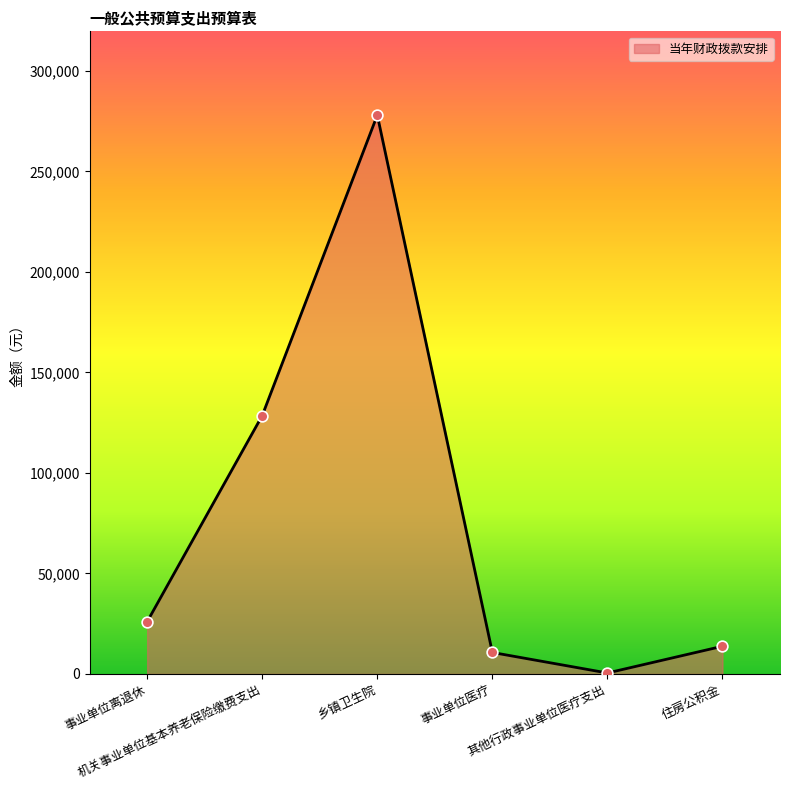

Approximately how many times larger is the value at 机关事业单位基本养老保险缴费支出 compared to 住房公积金?

9.3